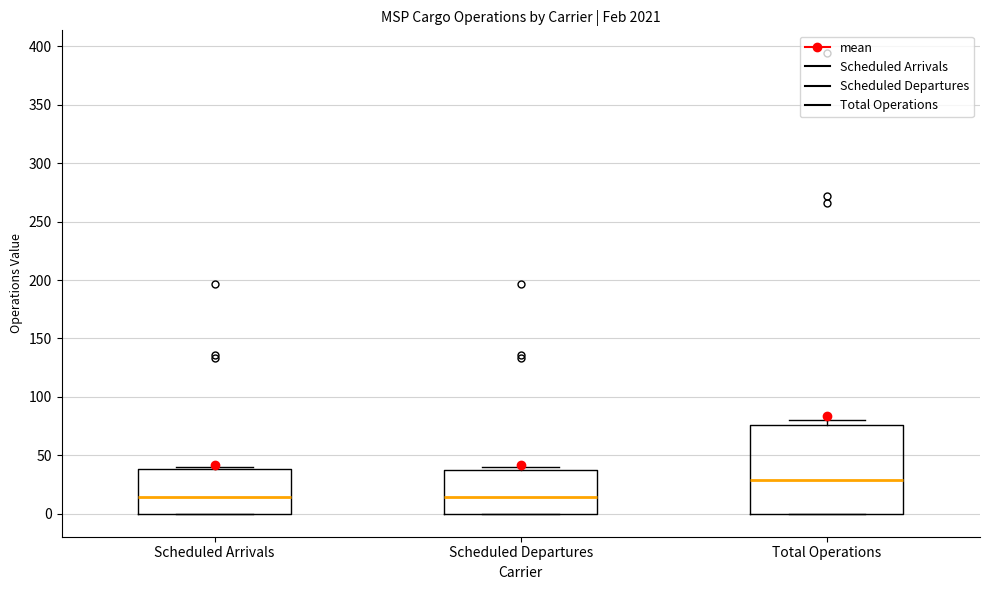

Where is the upper edge of the box for Scheduled Arrivals on the y-axis? The values are not printed on the chart, so give them approximately, as read against the axis.

40